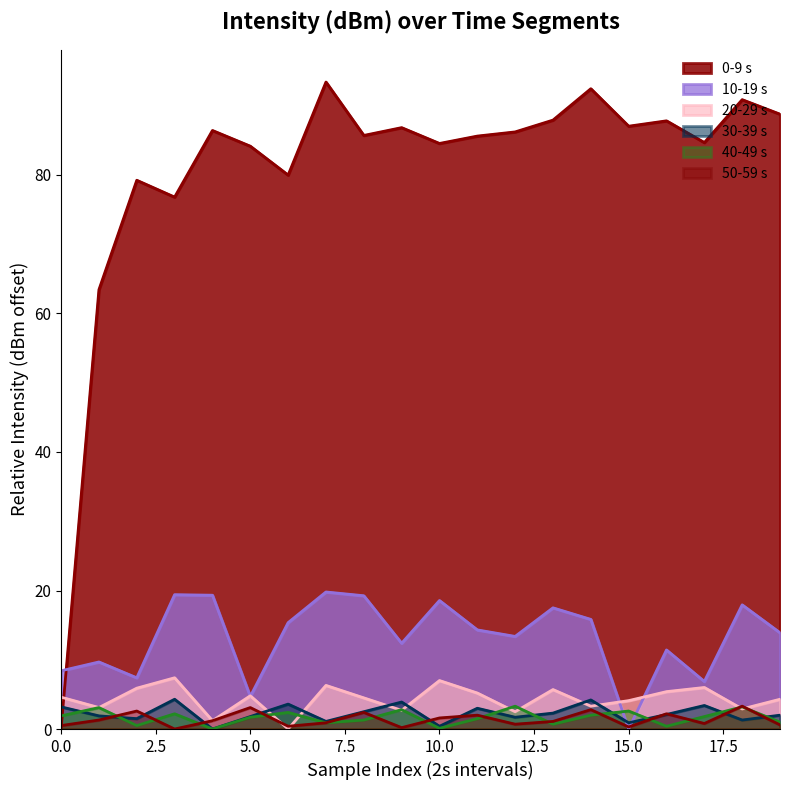

True or false: 40-49 s has more than 0 points higher than both neighbors.

True